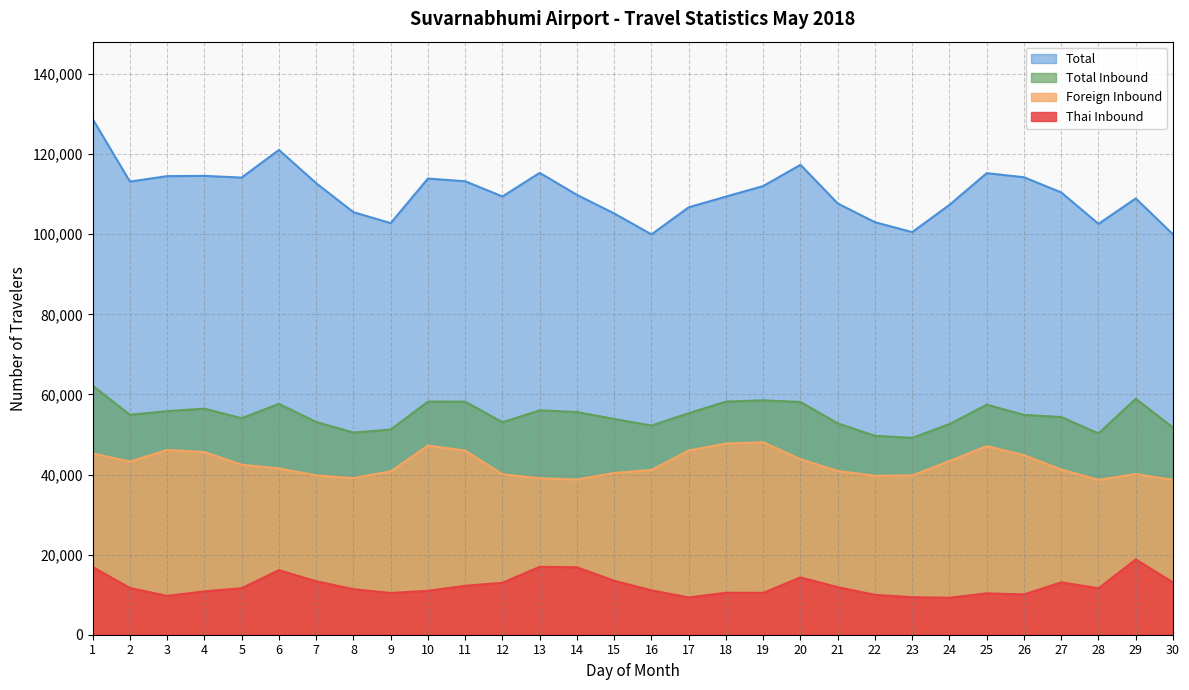

What is the average value of the Total Inbound series?

54832